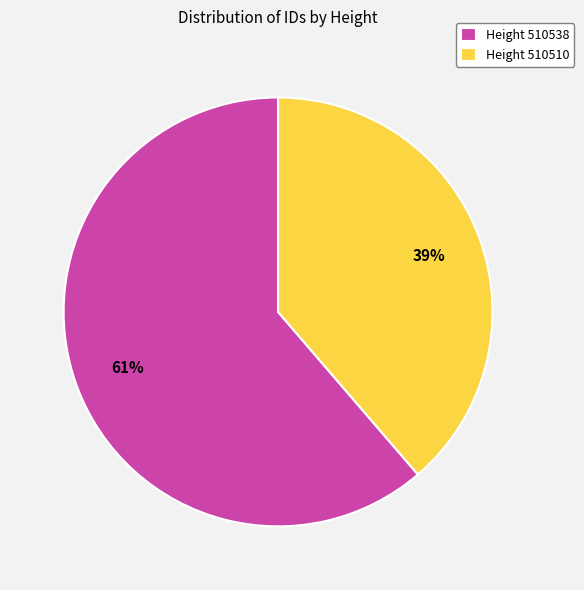

Which category has the smallest portion of the pie?

Height 510510